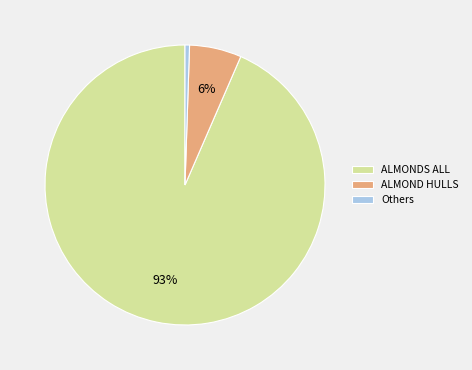

Which category accounts for the majority?

ALMONDS ALL